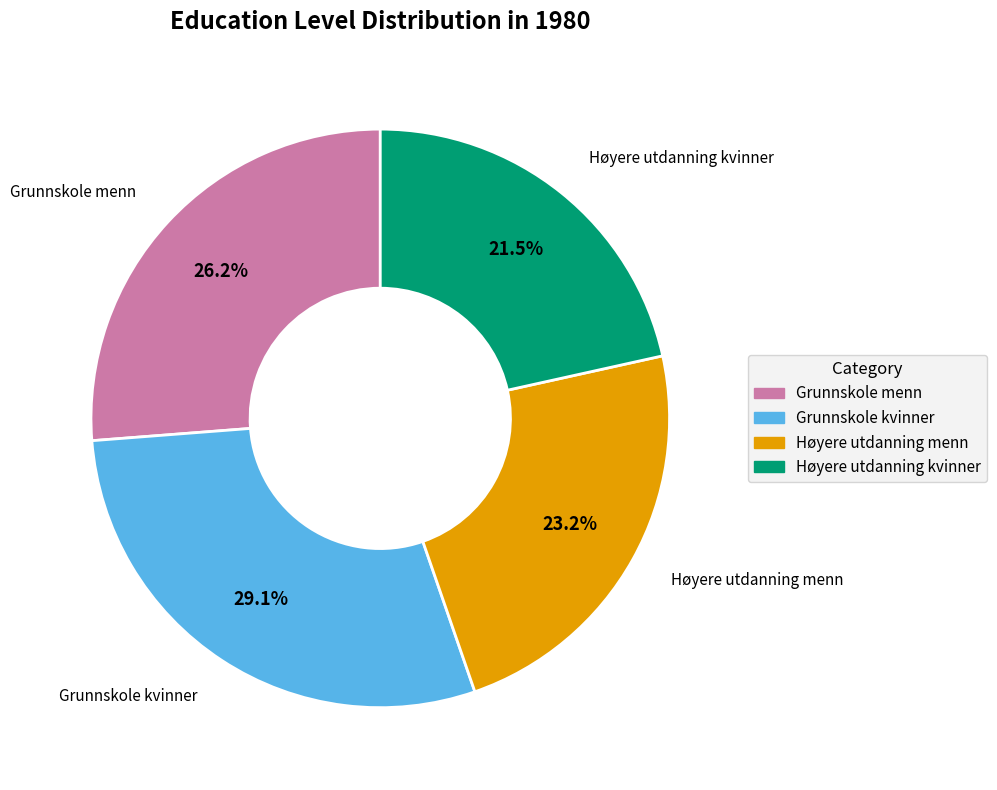

What portion of the pie excludes Grunnskole kvinner?

70.9%